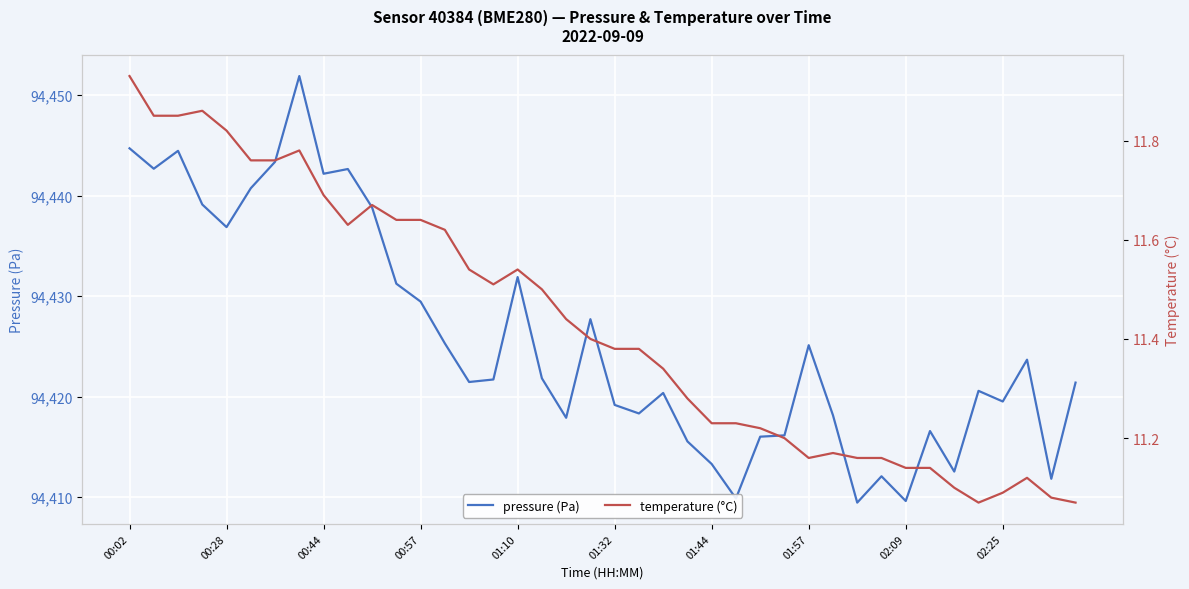

Rank the series by their maximum value, from lowest to highest.

temperature (°C), pressure (Pa)